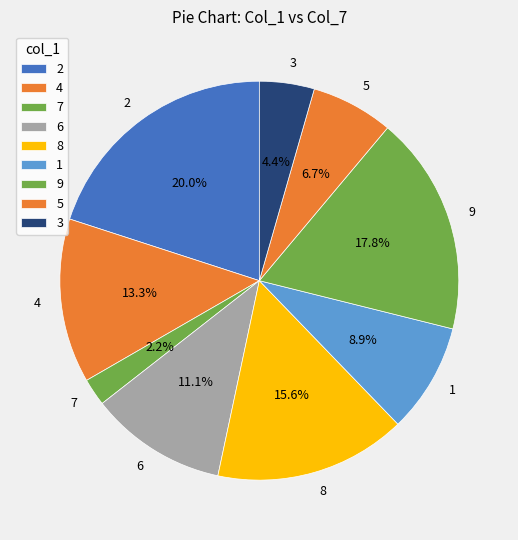

What percentage is the 7 slice, to the nearest percent?

2%